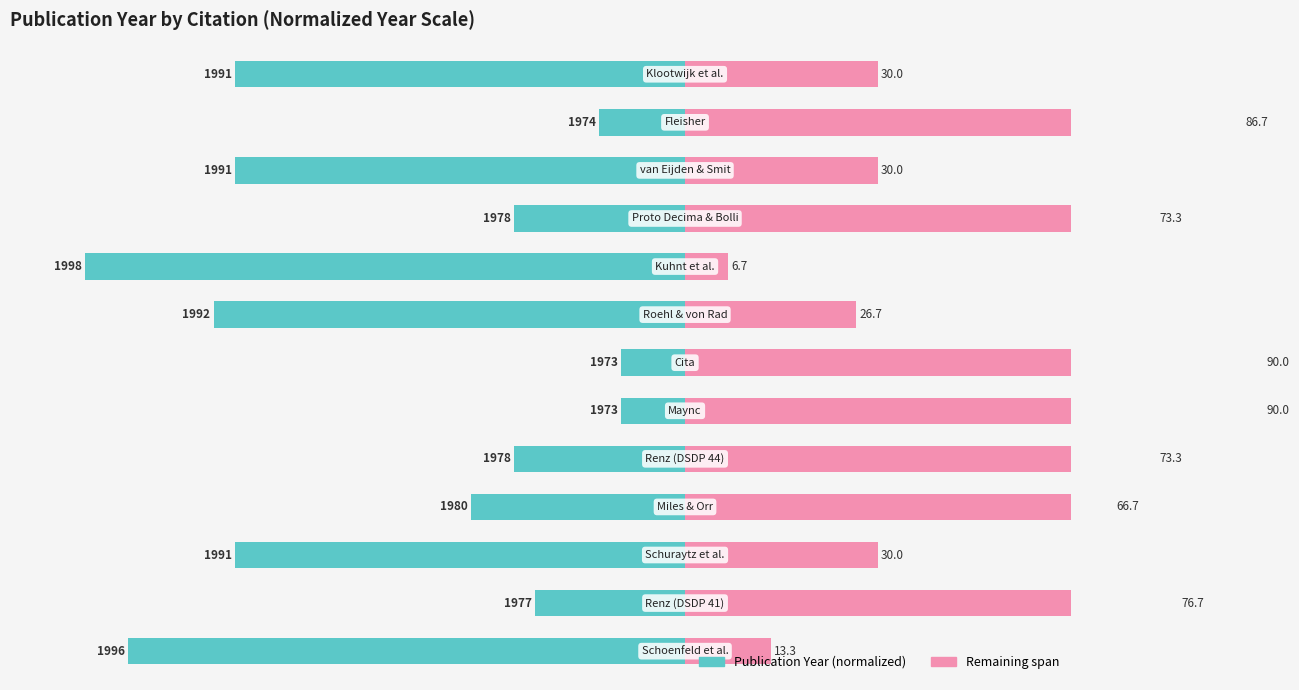

Count the number of categories in the chart.

13